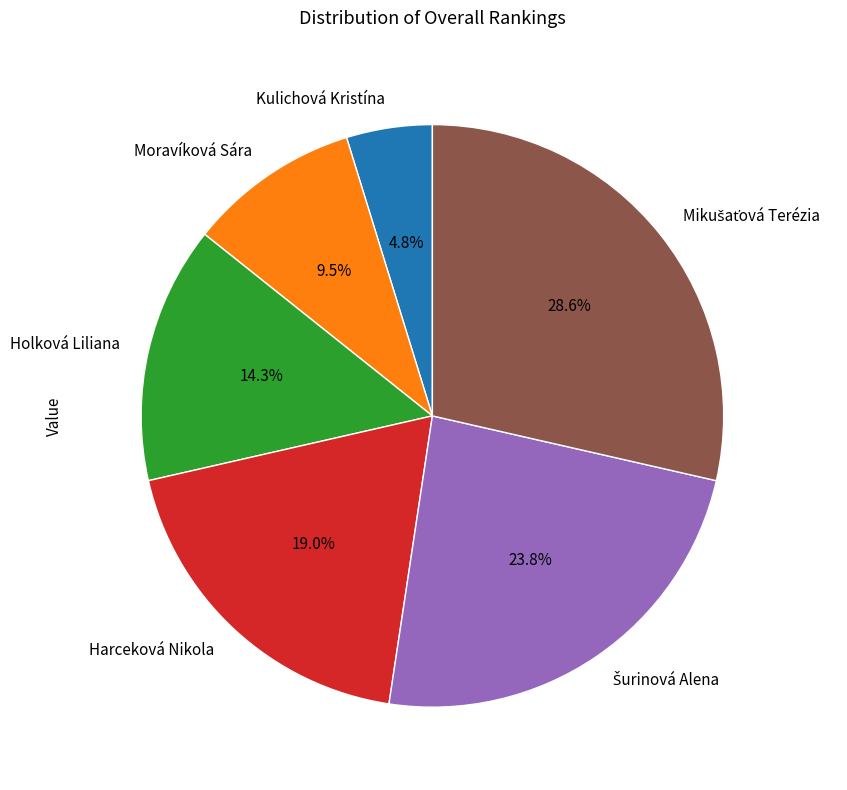

Which has a higher value, Kulichová Kristína or Holková Liliana?

Holková Liliana